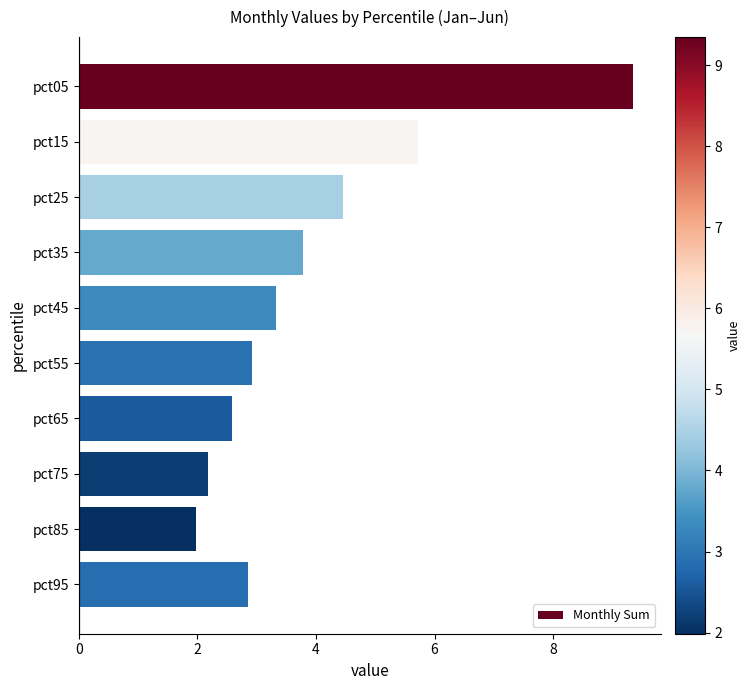

True or false: the data shows 3.8 at pct35.

True